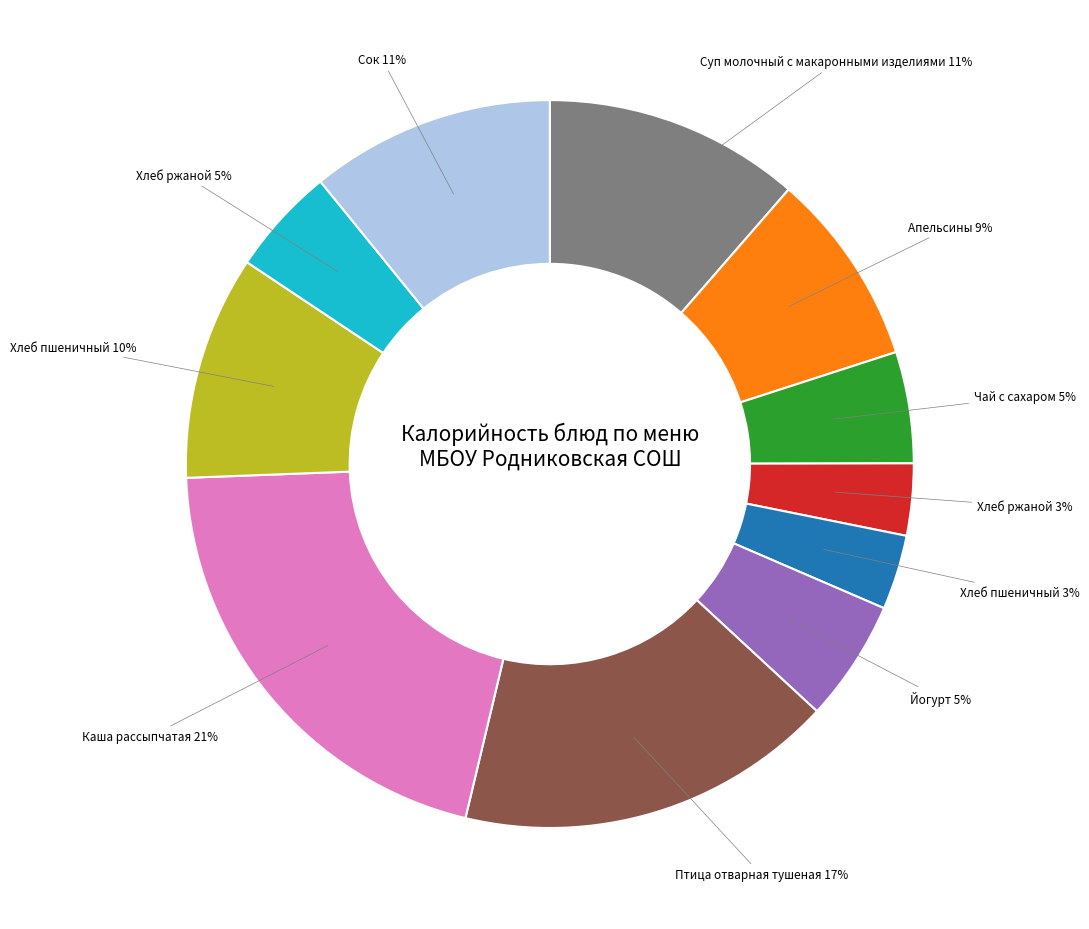

Count the number of slices in the pie.

11